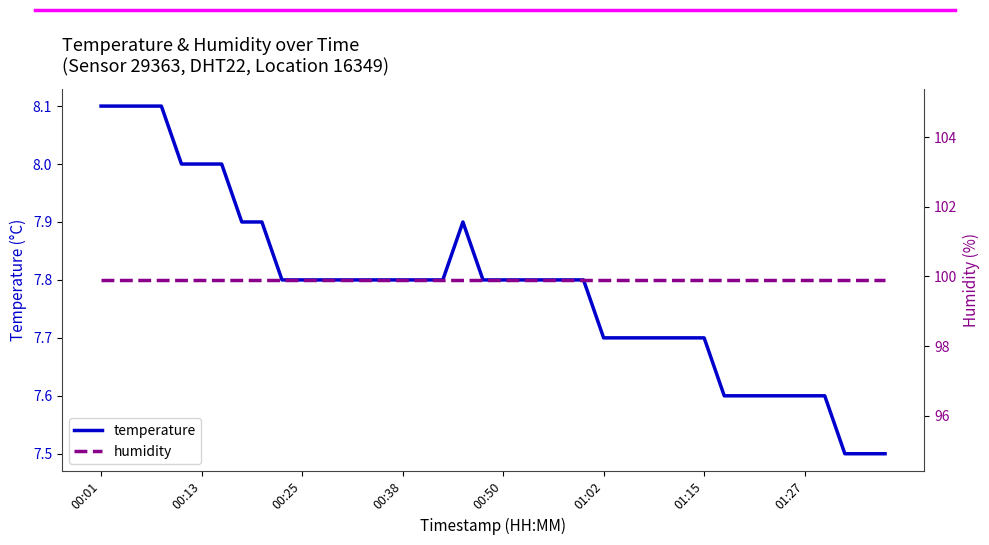

True or false: temperature has more than 1 points higher than both neighbors.

False